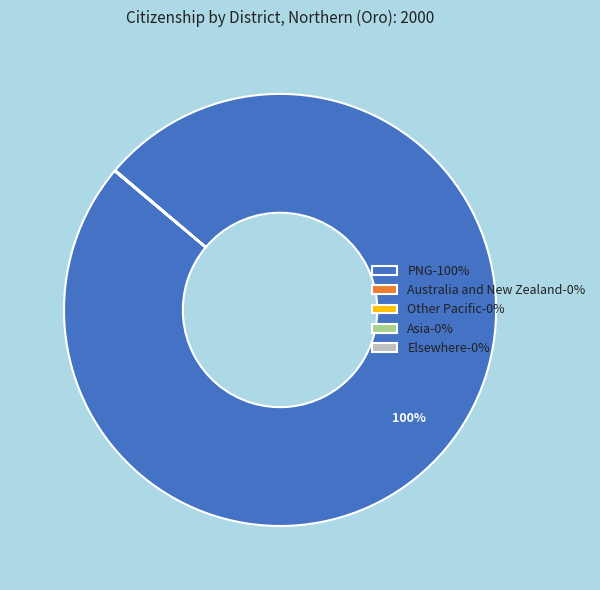

Is there any slice that represents more than half of the pie?

Yes